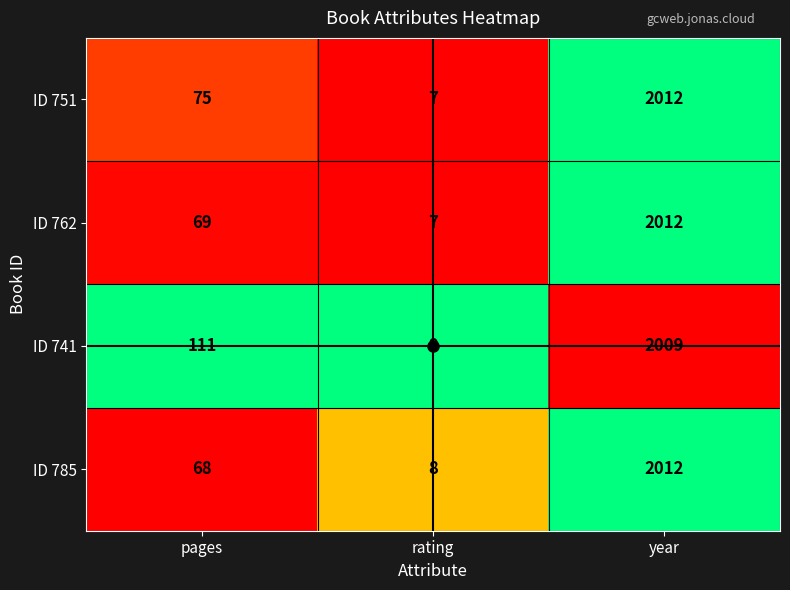

What is the difference between the maximum and minimum values in the ID 762 series?

2005